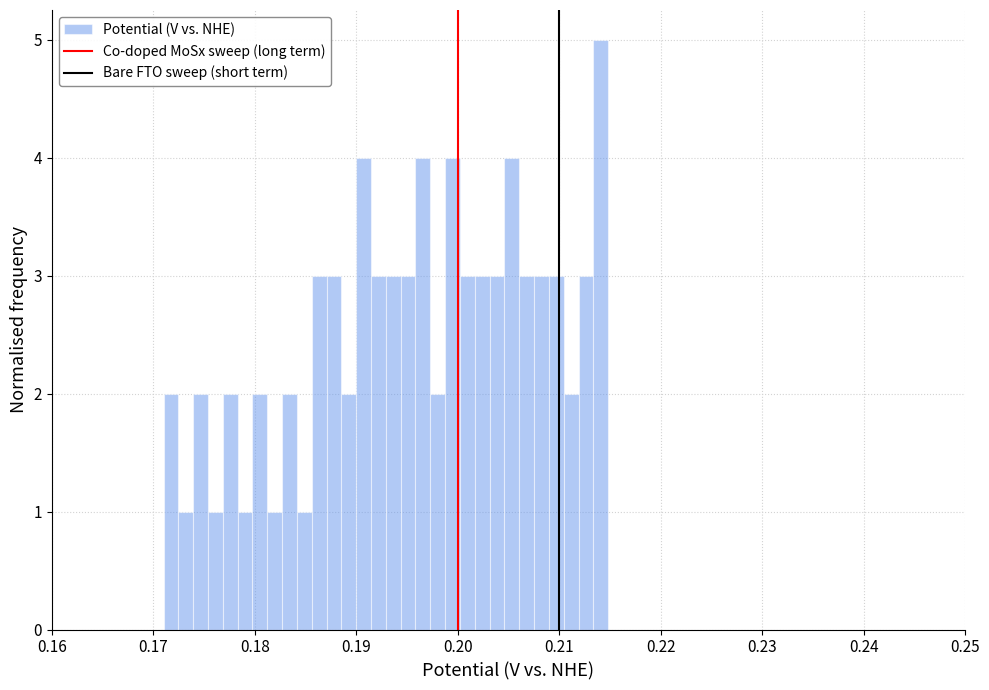

Around what value on the x-axis is the tallest bar? Give the approximate position of its centre, as read against the axis.

0.214